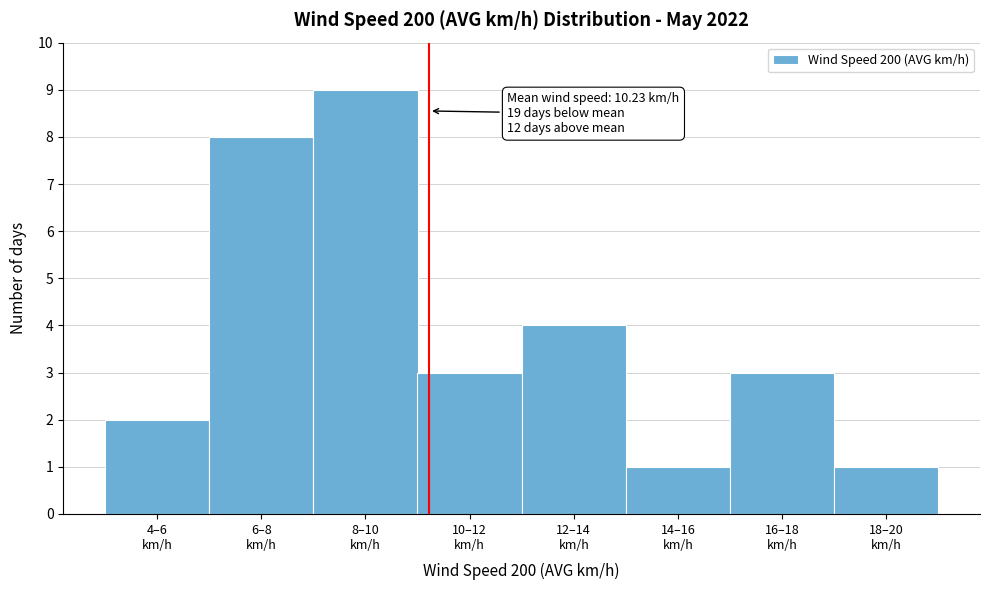

Reading right to left, what are all the values shown in this chart?

1	3	1	4	3	9	8	2